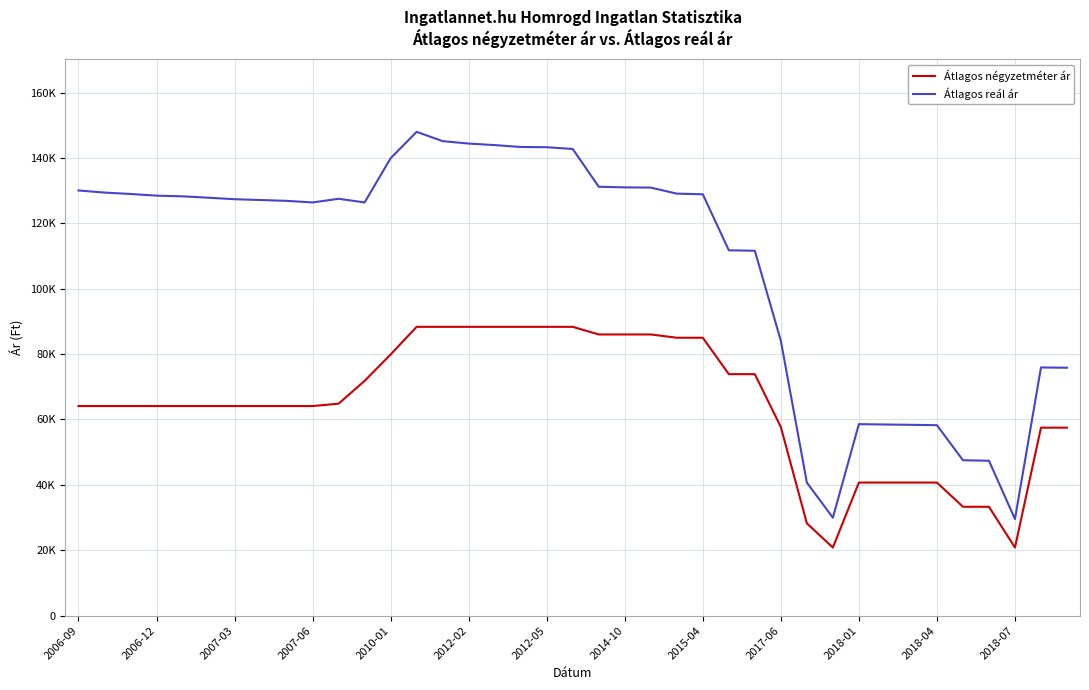

True or false: Átlagos négyzetméter ár and Átlagos reál ár cross at least once.

False